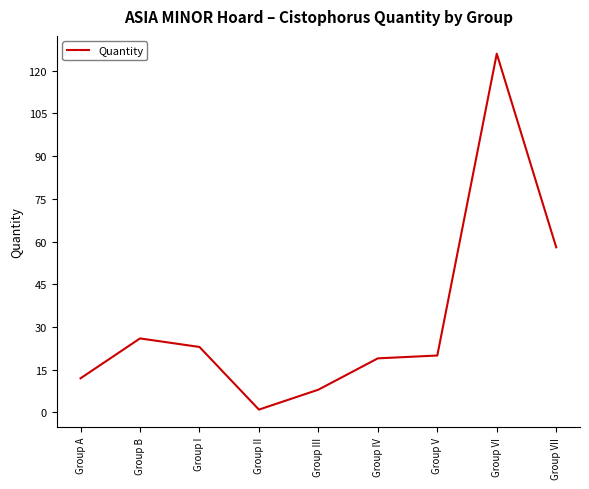

What position from the right is Group V?

3